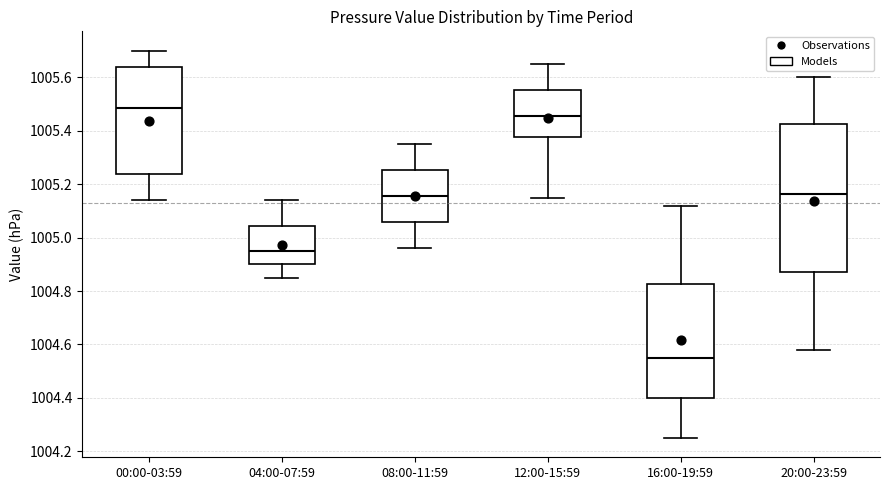

Comparing the boxes themselves (not the whiskers), which one is the tallest?

20:00-23:59